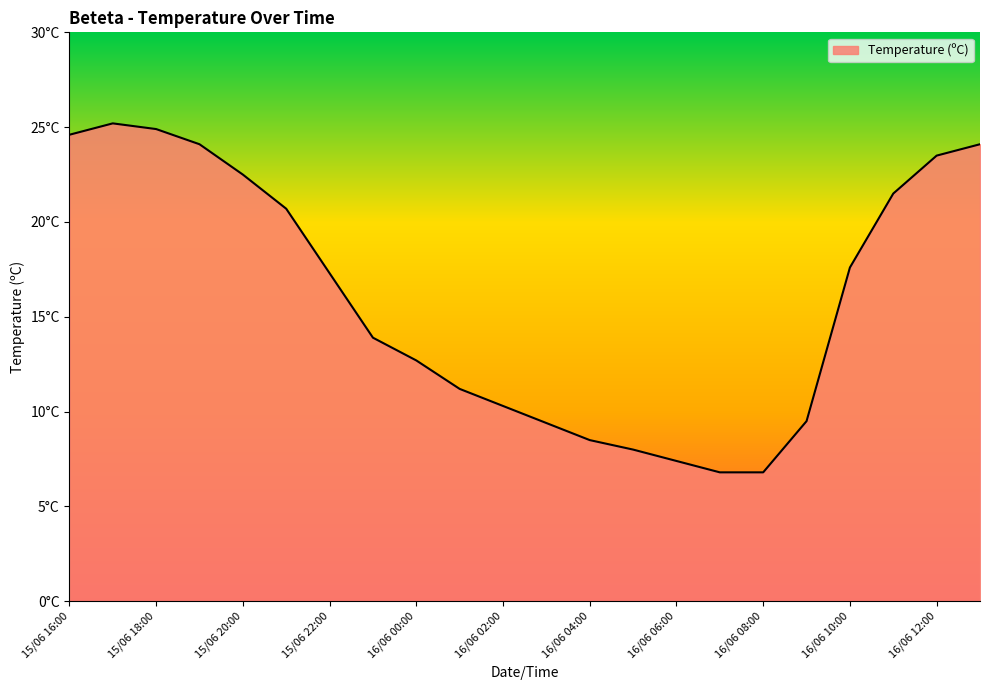

What is the sum of all values?

350.5